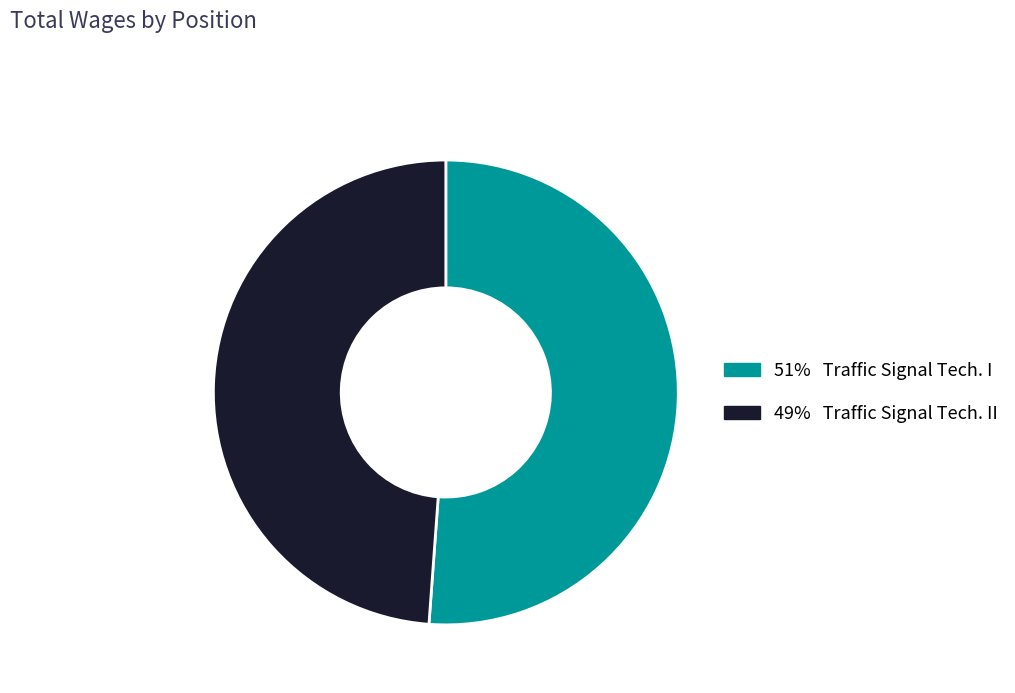

Is there a majority slice in this chart?

Yes